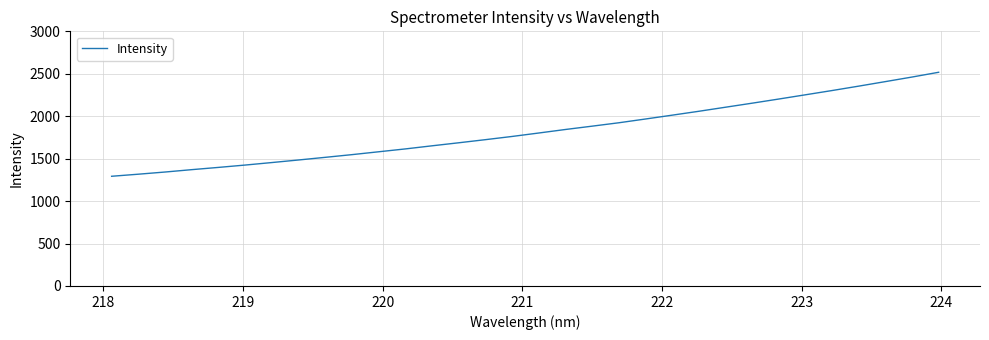

What is the difference between the maximum and minimum values?

1225.2